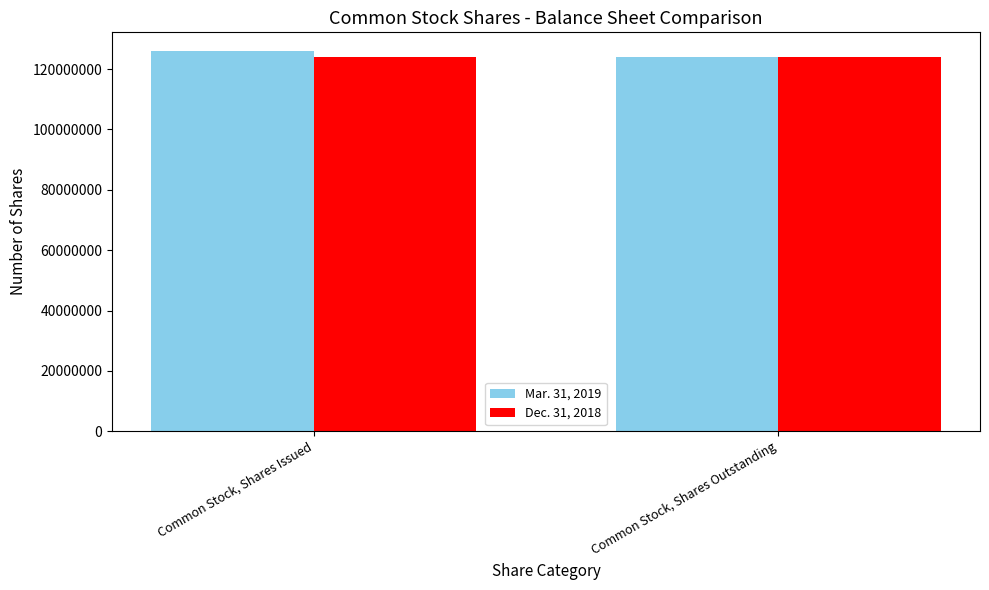

What is the sum of the Mar. 31, 2019 values at Common Stock, Shares Issued and Common Stock, Shares Outstanding?

249928244